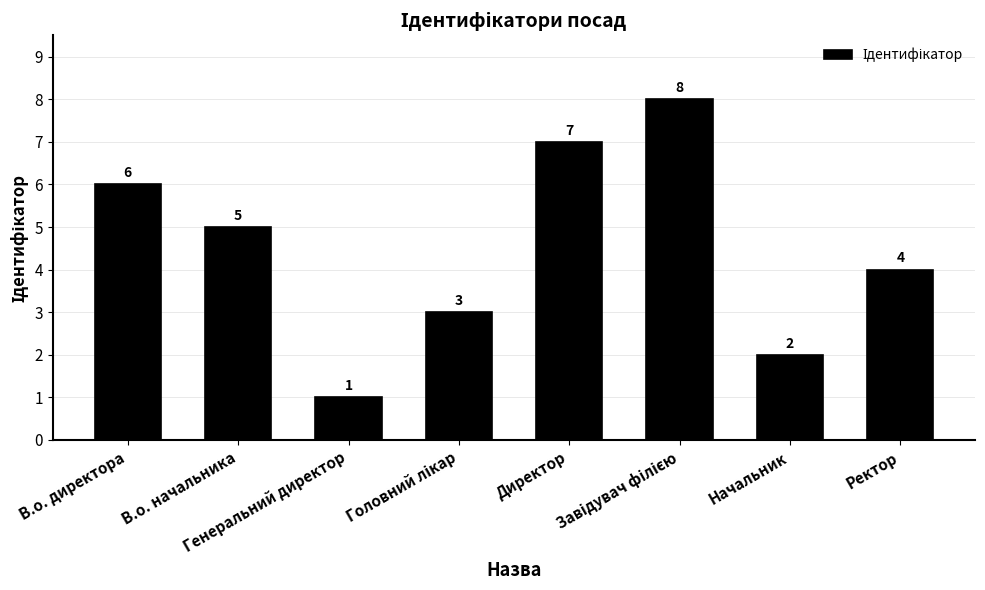

What is the greatest value displayed?

8